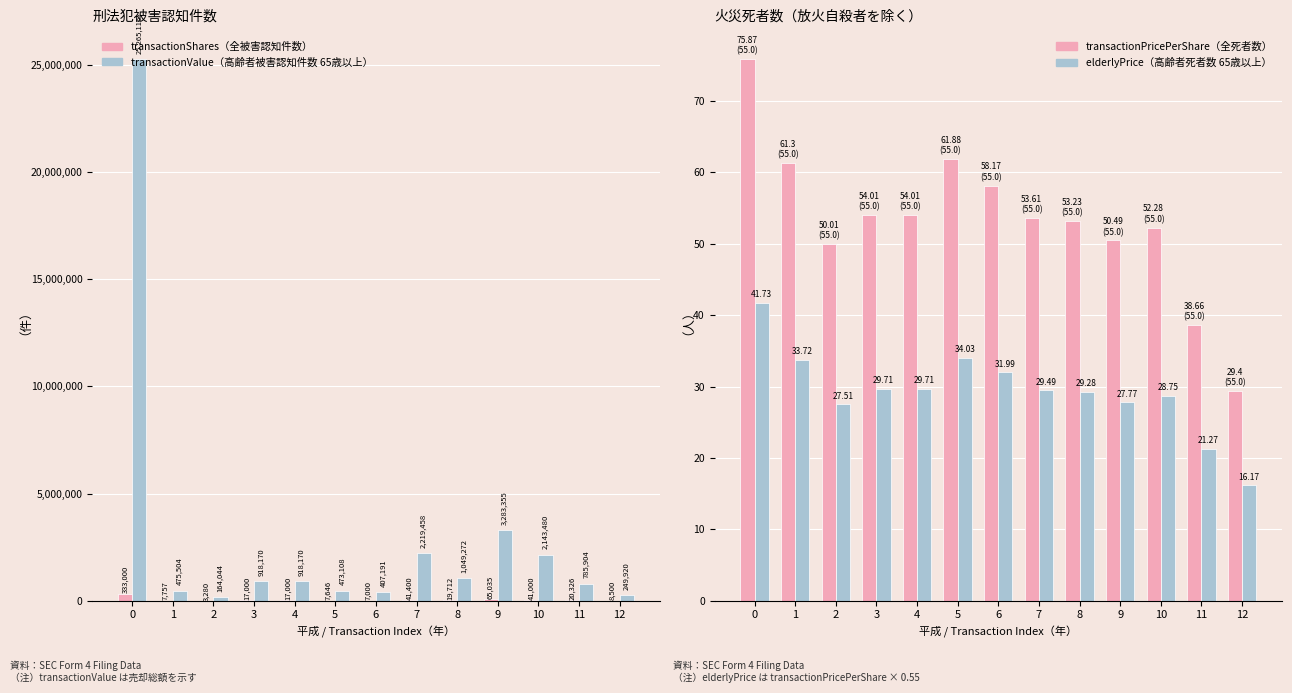

Reading left to right, transcribe all the data shown in this chart.

transactionShares（全被害認知件数）: 0=333000.0	1=7757.0	2=3280.0	3=17000.0	4=17000.0	5=7646.0	6=7000.0	7=41400.0	8=19712.0	9=65035.0	10=41000.0	11=20326.0	12=8500.0
transactionValue（高齢者被害認知件数）: 0=25265116.0	1=475504.0	2=164044.0	3=918170.0	4=918170.0	5=473108.0	6=407191.0	7=2219458.0	8=1049272.0	9=3283355.0	10=2143480.0	11=785904.0	12=249920.0
transactionPricePerShare（全死者数）: 0=75.9	1=61.3	2=50.0	3=54.0	4=54.0	5=61.9	6=58.2	7=53.6	8=53.2	9=50.5	10=52.3	11=38.7	12=29.4
elderlyPrice（高齢者死者数 65歳以上）: 0=41.7	1=33.7	2=27.5	3=29.7	4=29.7	5=34.0	6=32.0	7=29.5	8=29.3	9=27.8	10=28.8	11=21.3	12=16.2